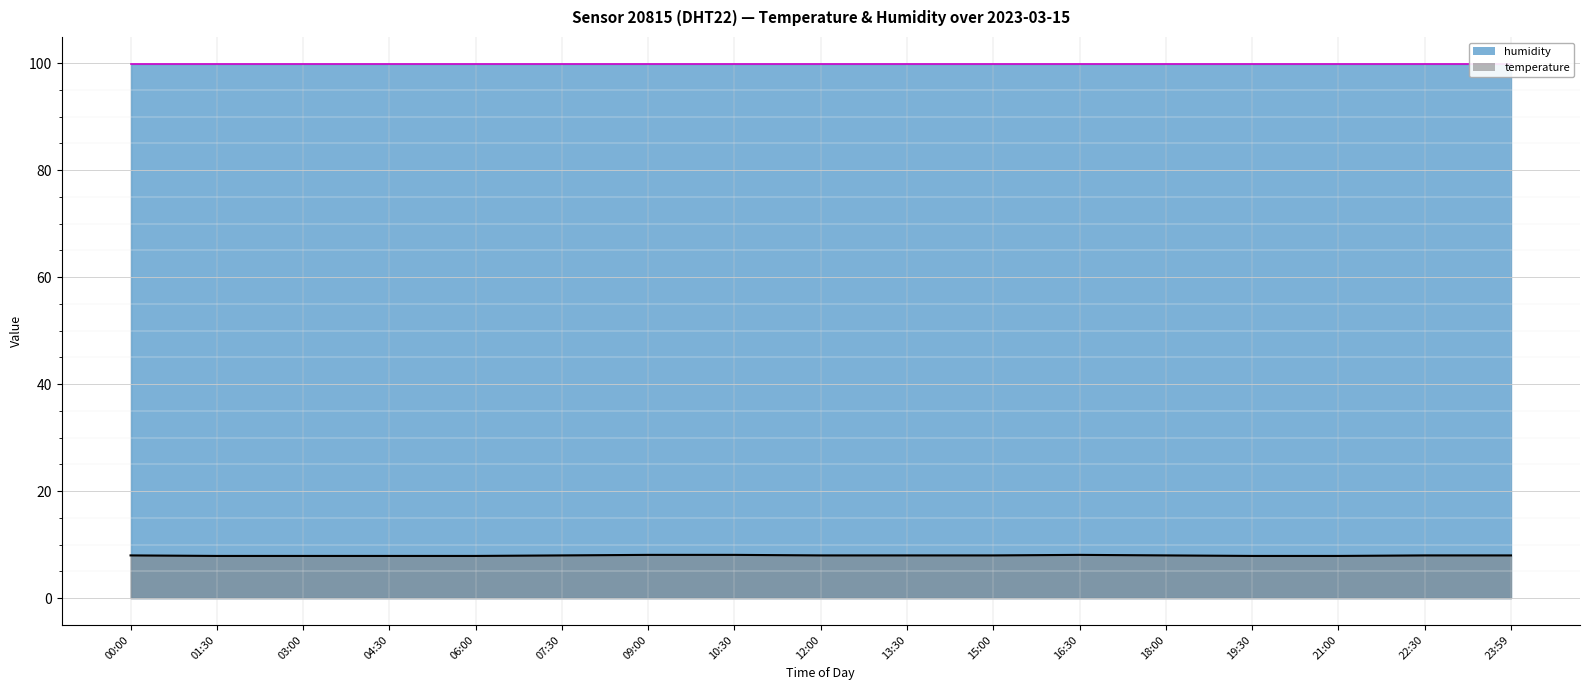

True or false: there are more than 2 points higher than both neighbors.

False